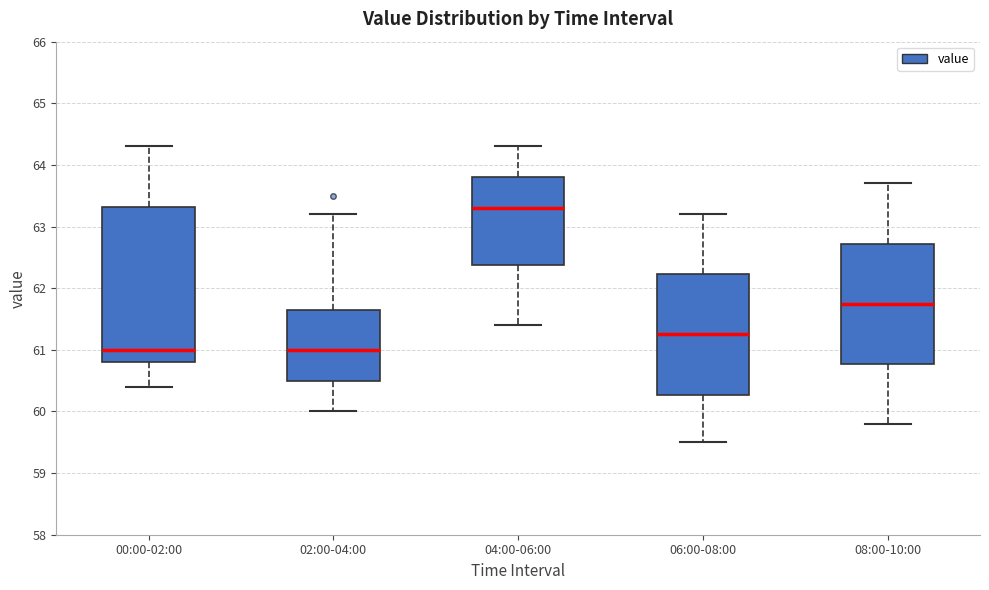

Comparing the boxes themselves (not the whiskers), which one is the tallest?

00:00-02:00